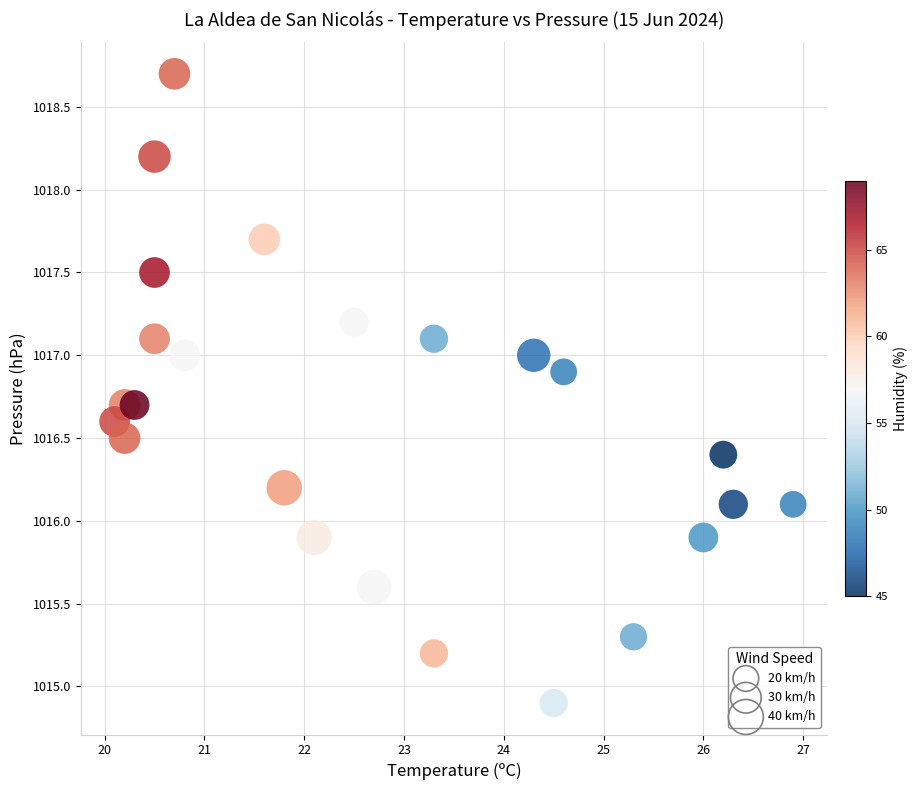

What is the range of Y values (max minus min)?

3.8